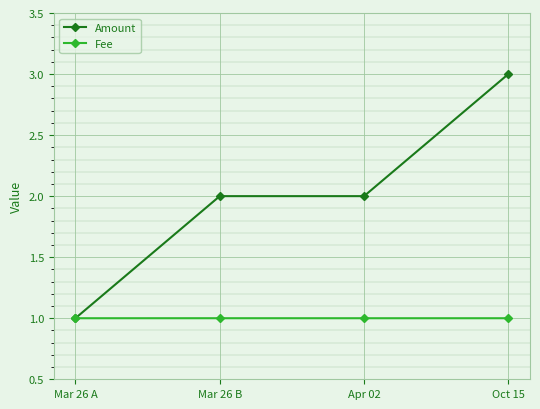

How many series are shown in this chart?

2